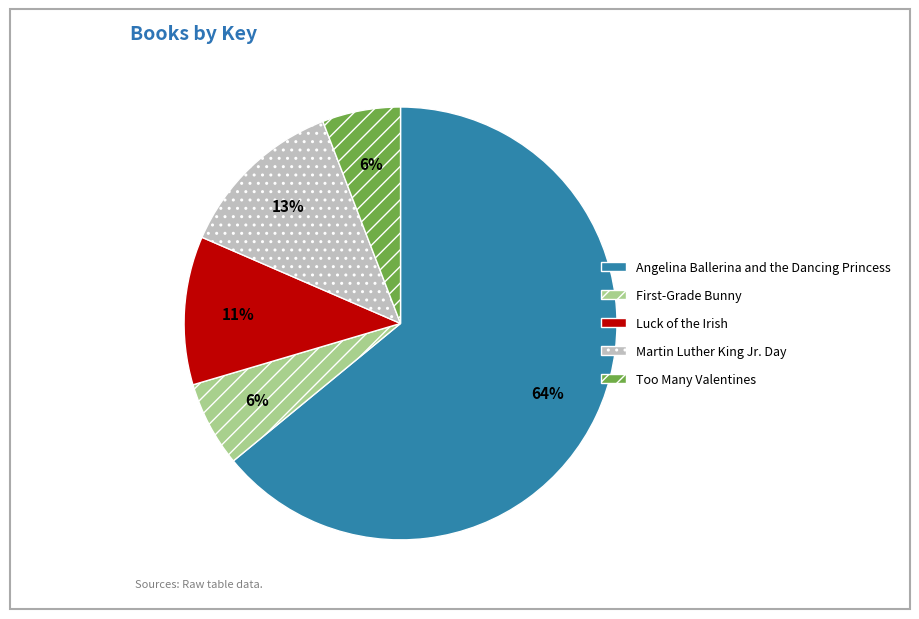

To the nearest percent, what is the average slice percentage?

20%